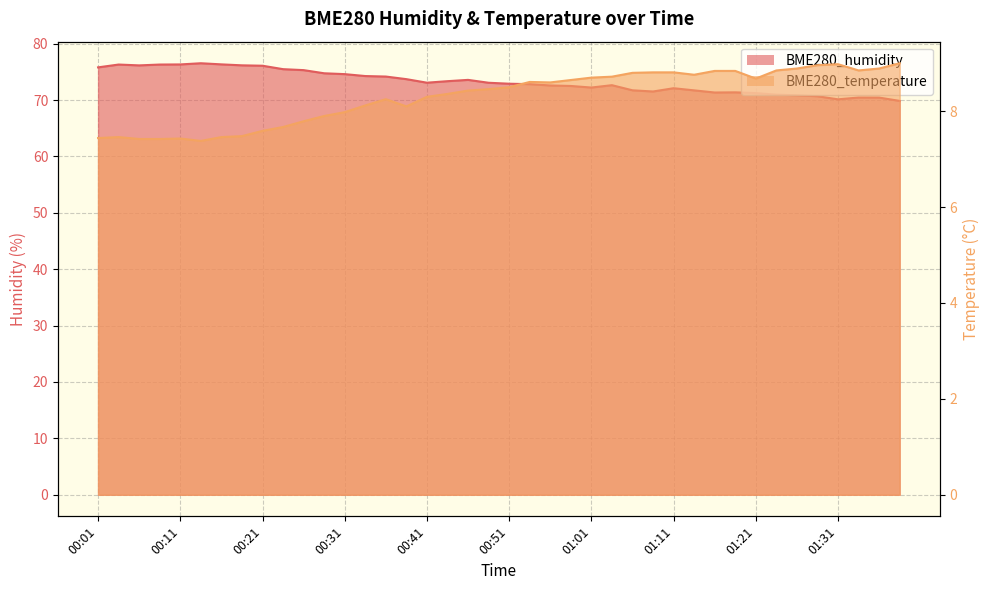

True or false: BME280_temperature and BME280_humidity intersect in this chart.

False